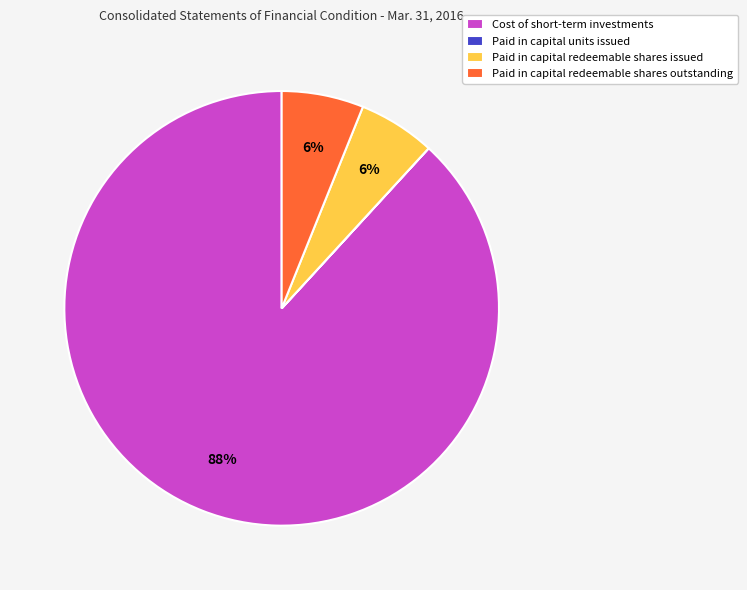

What is the majority slice?

Cost of short-term investments